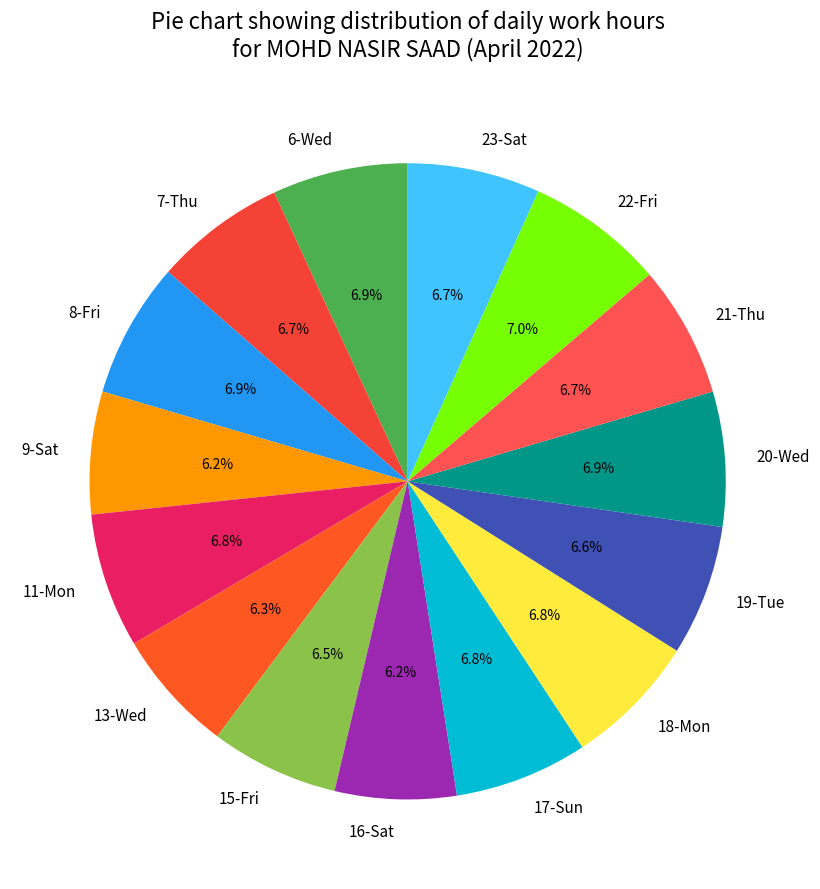

Combined, do 23-Sat and 6-Wed account for over 50%?

No